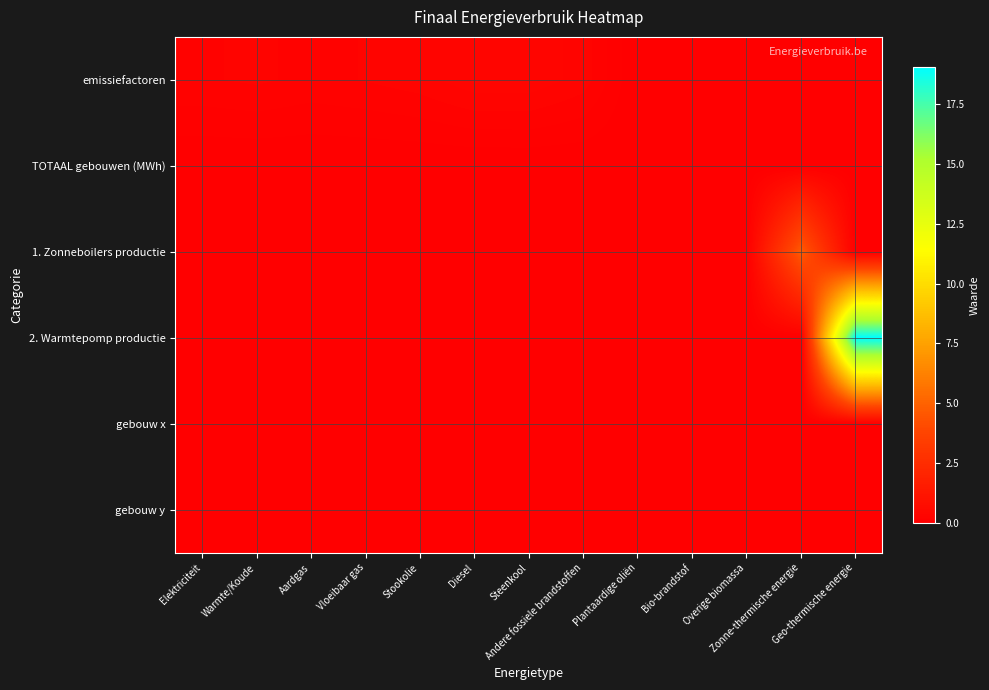

At which category is the sum across all series the highest?

Geo-thermische energie